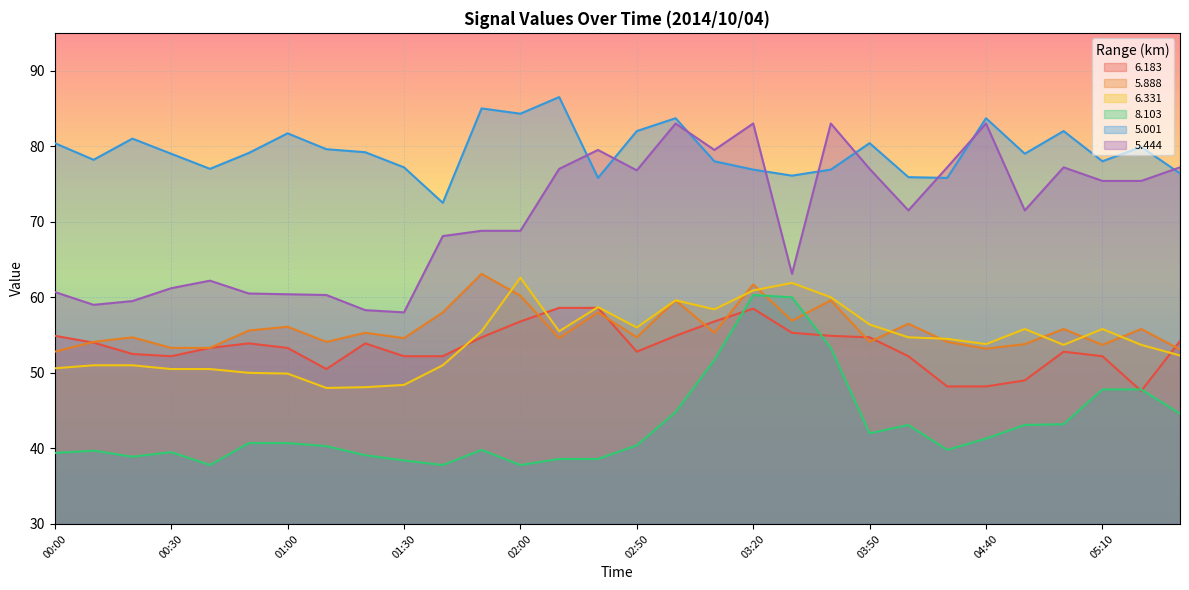

What is the label of the 18th point from the right?

02:00